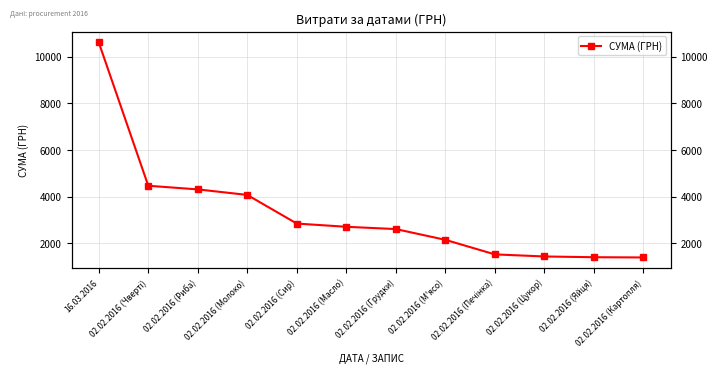

Count the number of data series in this chart.

1